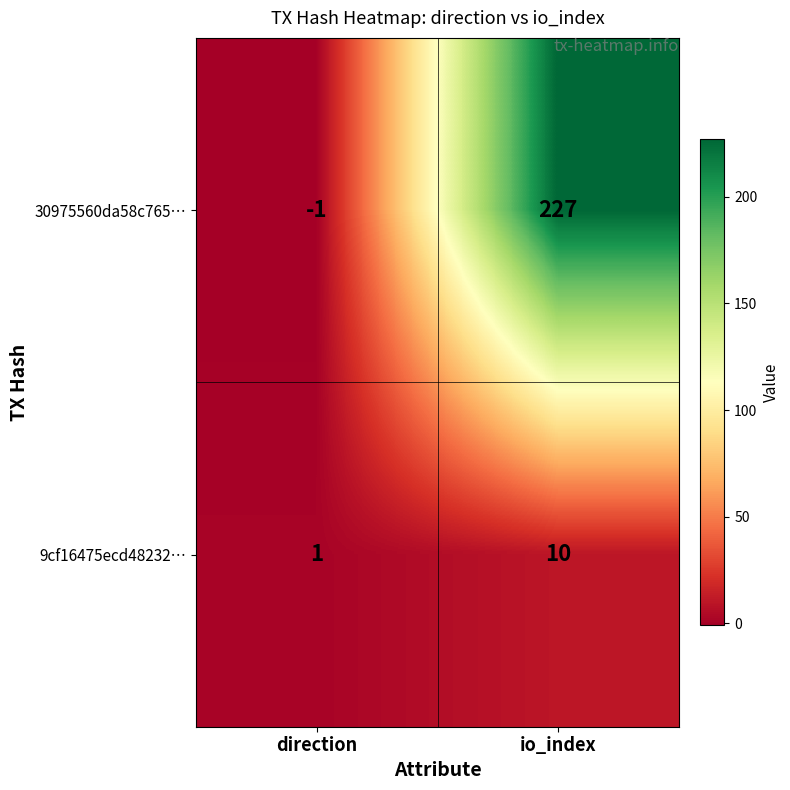

What is the greatest value displayed?

227